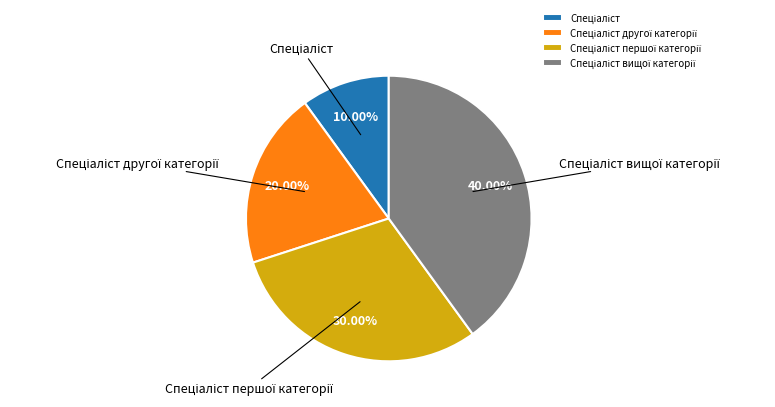

Is there any slice that represents more than half of the pie?

No